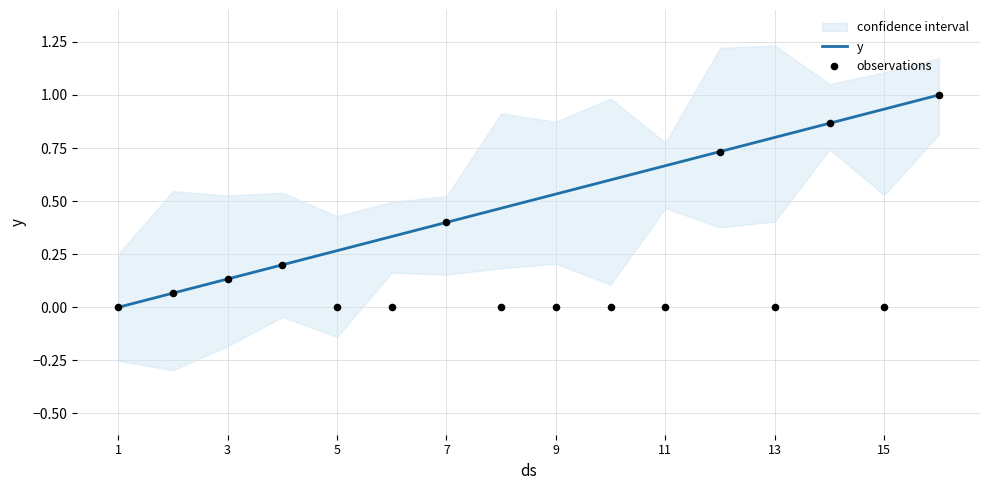

What is the highest value of the y series?

1.0